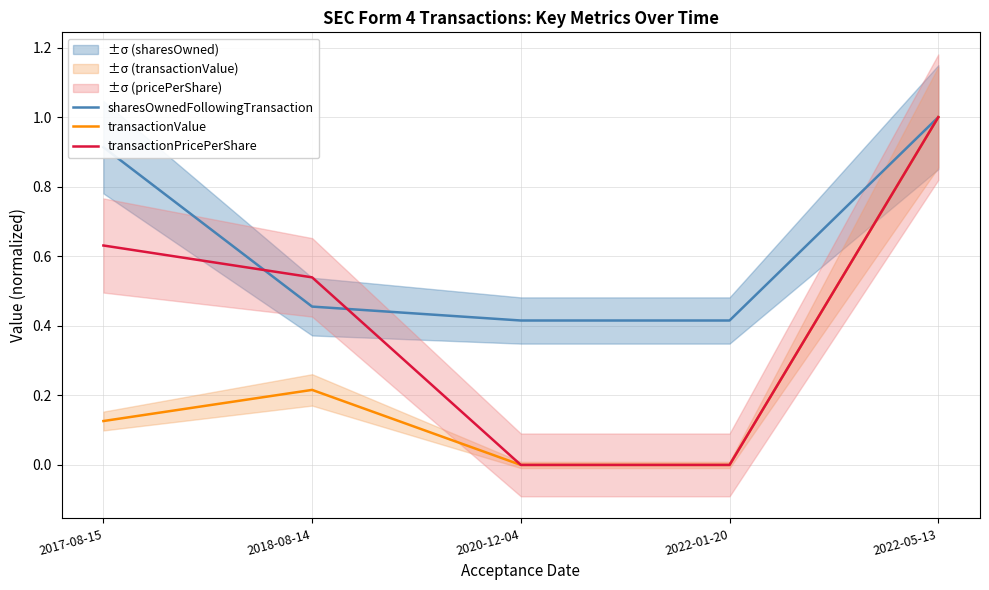

What is the label of the 3rd point from the right?

2020-12-04